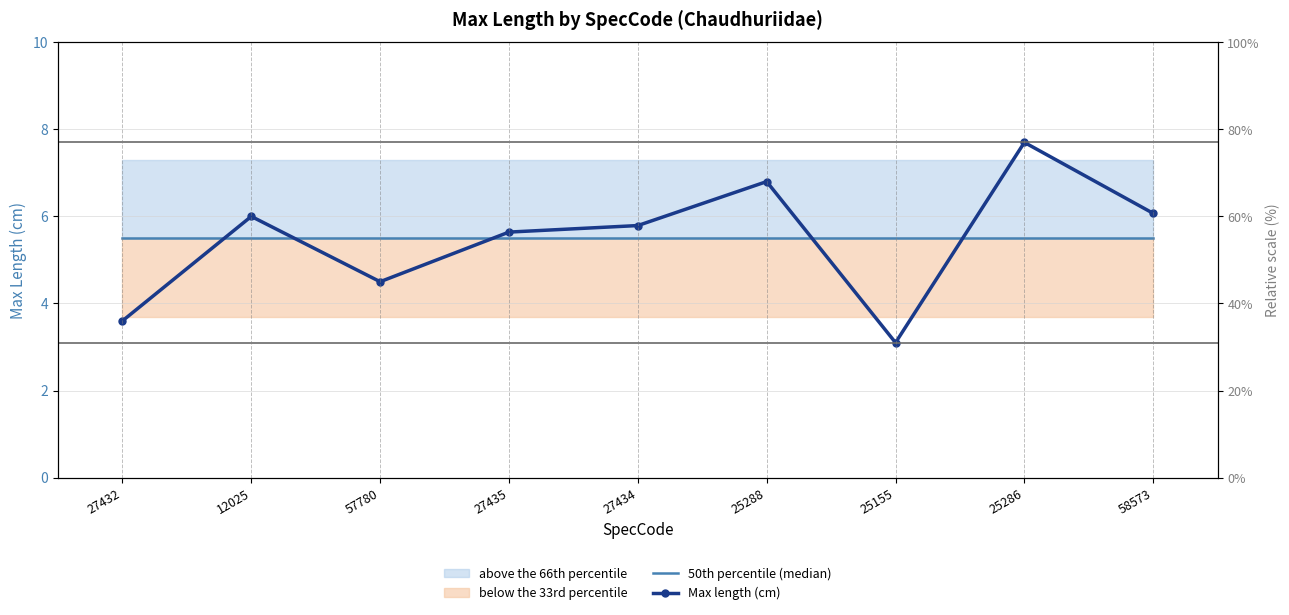

Where is 50th percentile (median) nearest to the value 5?

27432